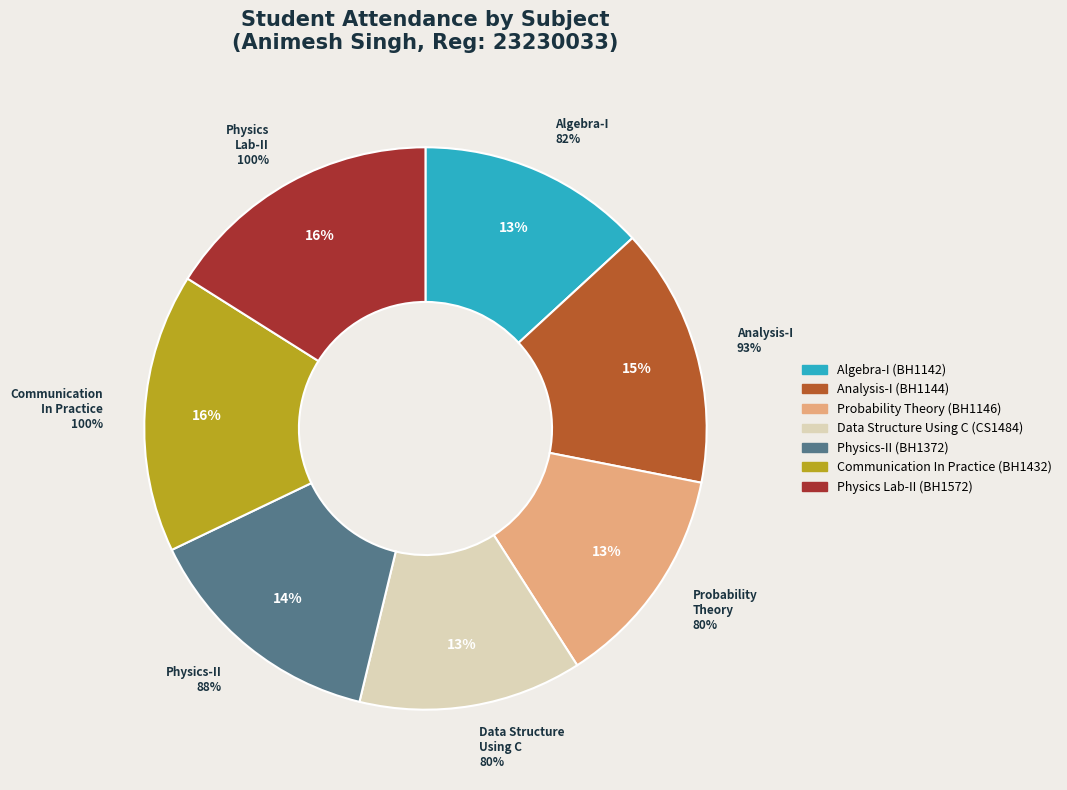

How many slices are in this pie chart?

7